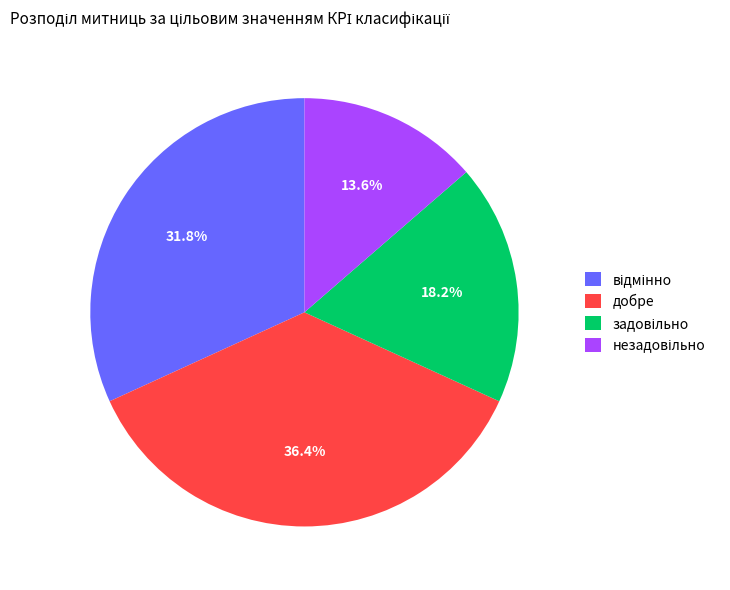

Is there a majority slice in this chart?

No